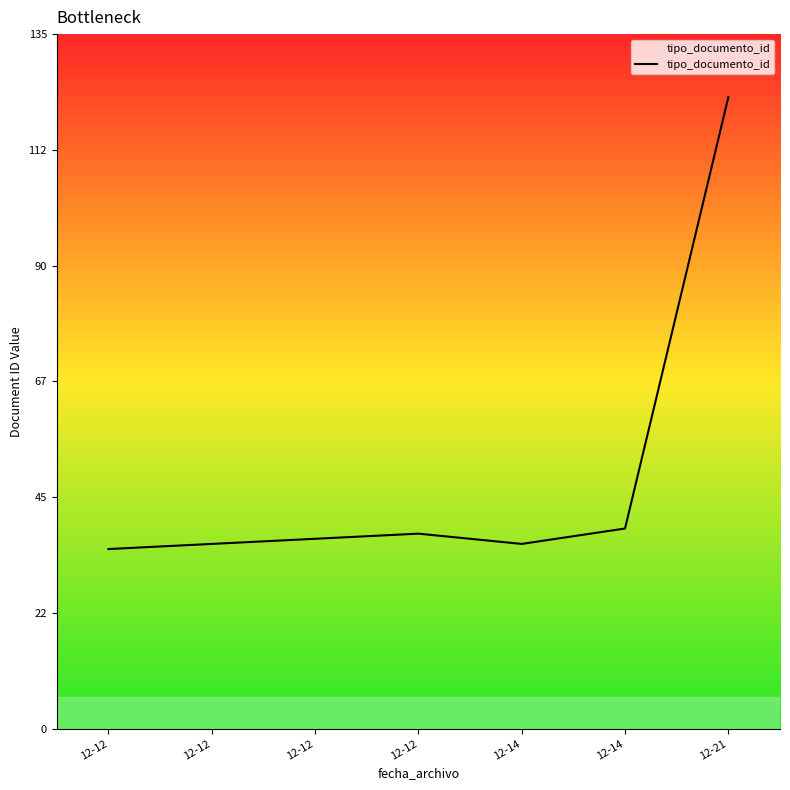

List the labels in order of value, largest first.

12-21, 12-14, 12-12, 12-12, 12-12, 12-14, 12-12